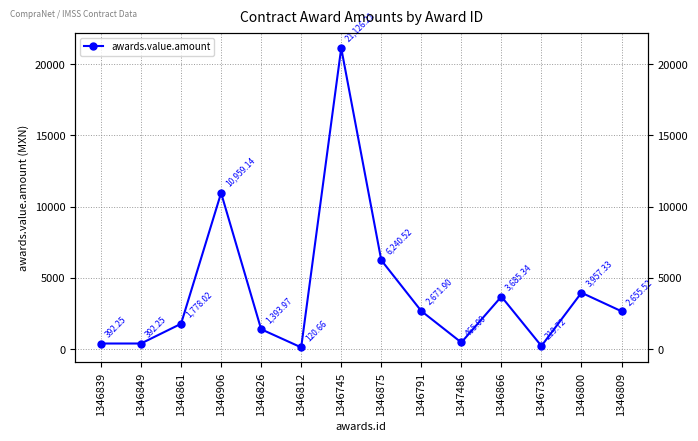

What is the average value?

4004.1